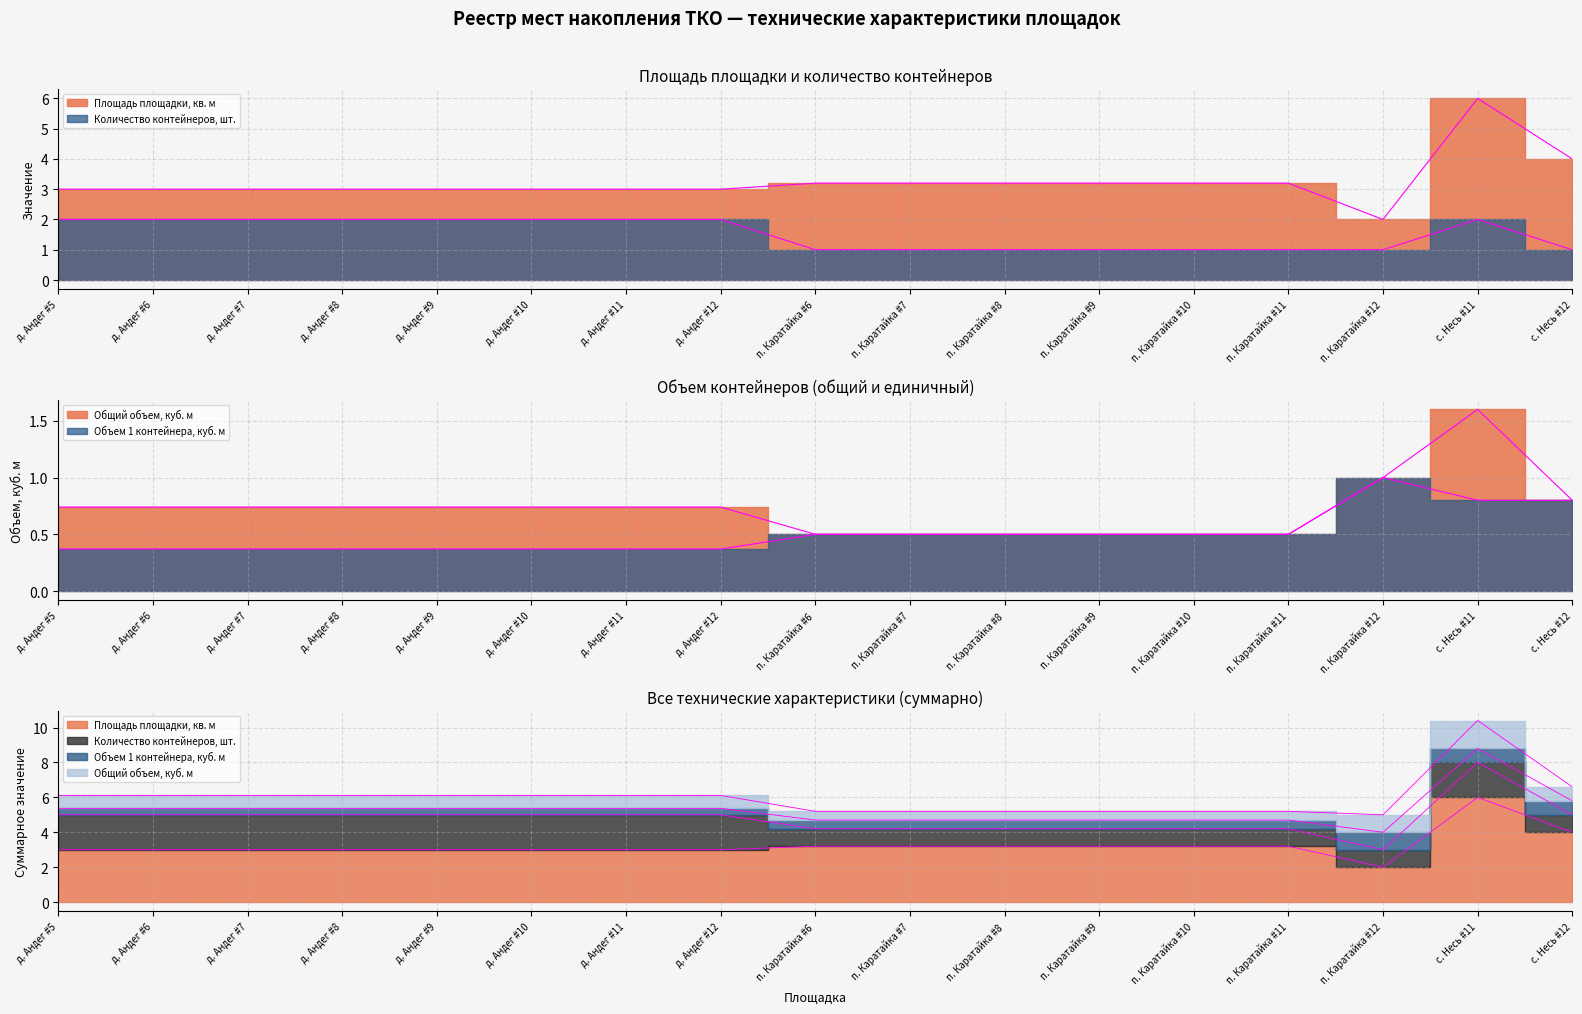

What is the label of the 2nd point from the left?

д. Андег #6